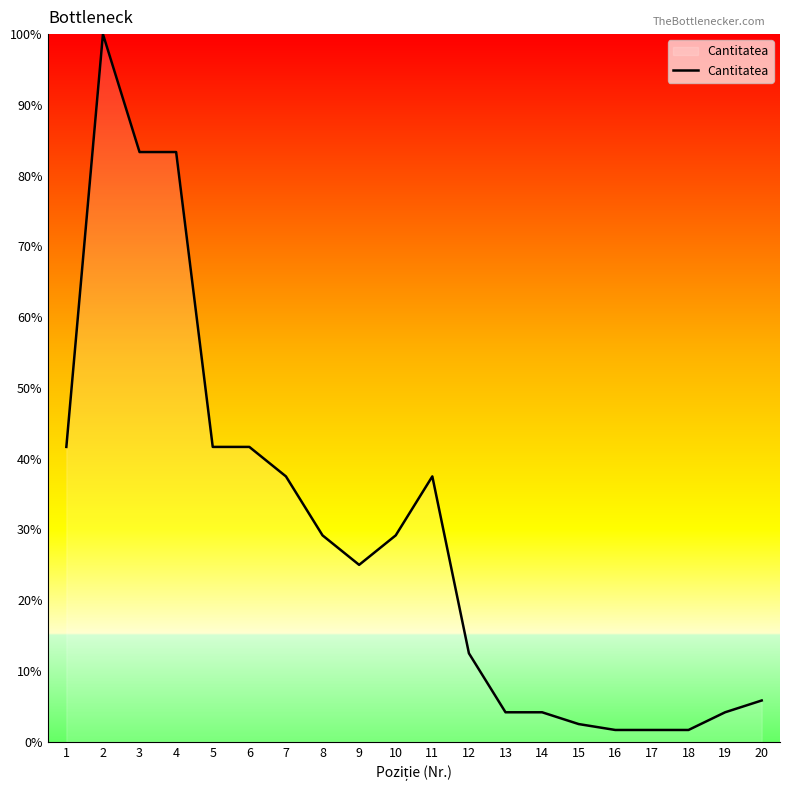

What is the difference between the maximum and minimum values?

98.3